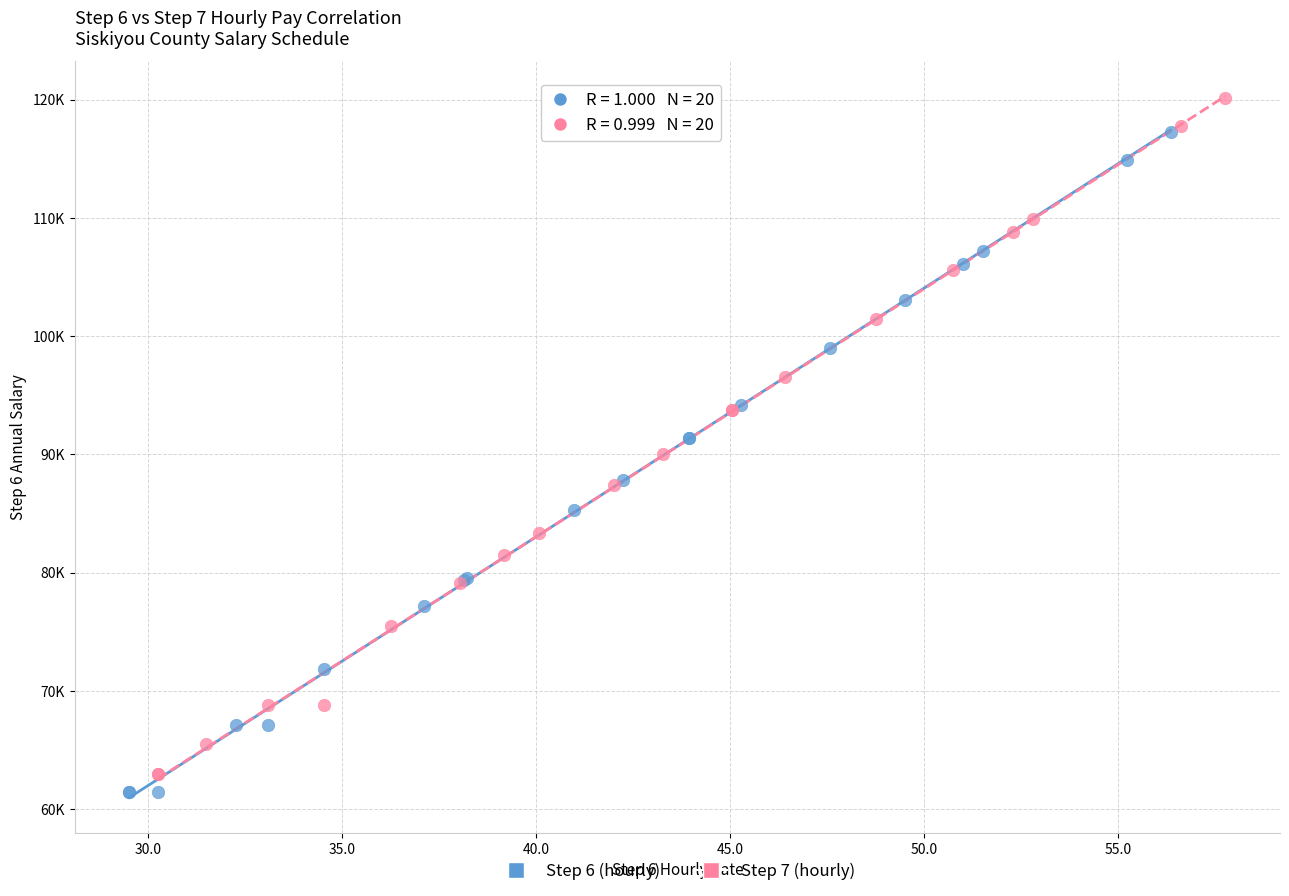

Which series reaches the minimum Y coordinate?

Step 6 (hourly)